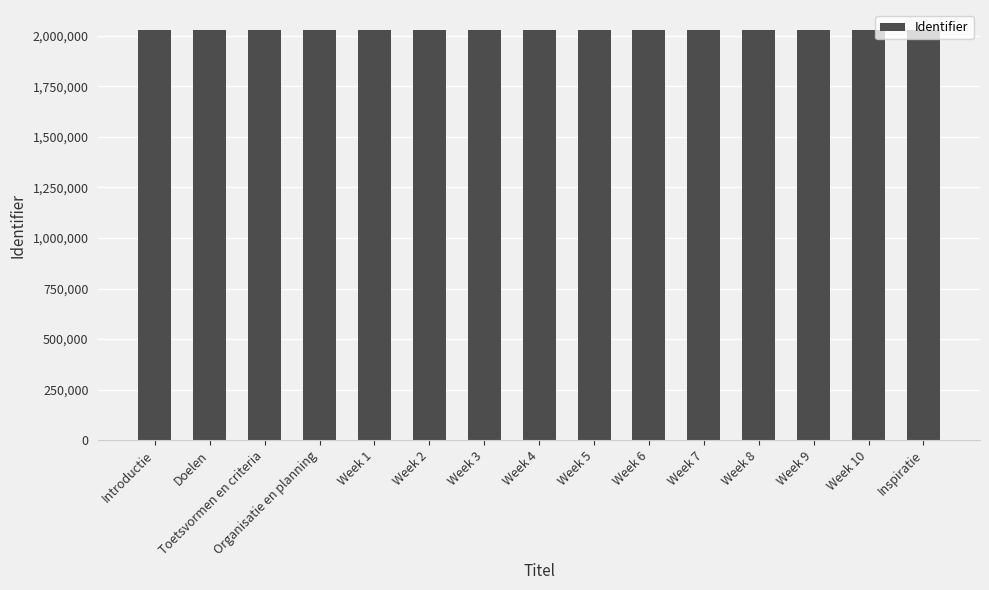

What position from the left is Week 1?

5